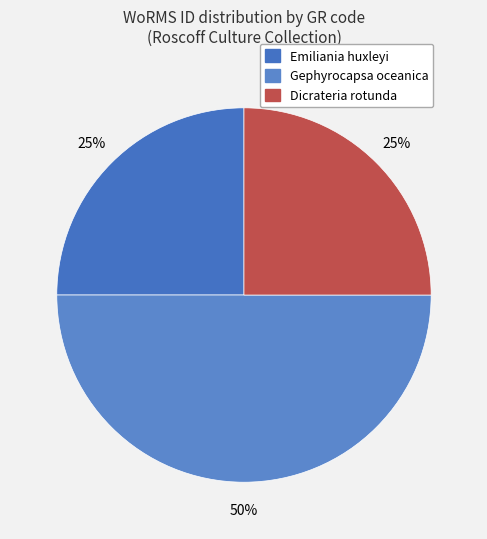

To the nearest percent, what is the difference between the largest and smallest slice percentages?

25%